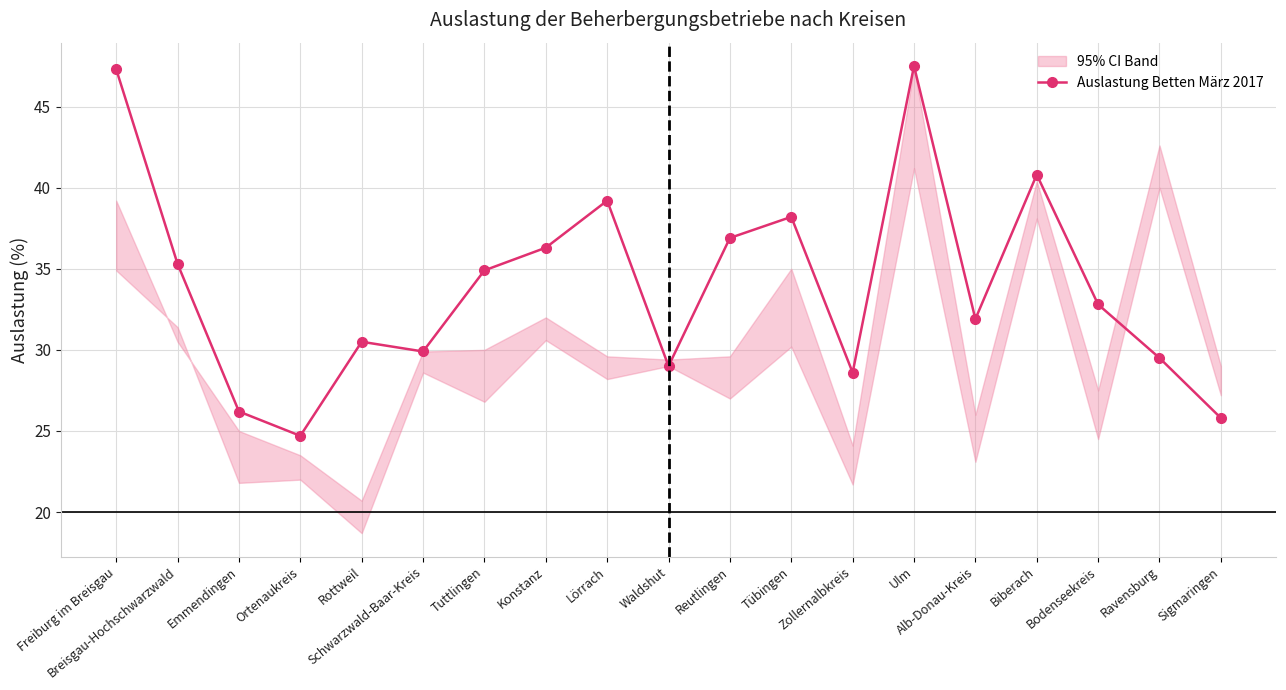

What is the label of the 14th point from the left?

Ulm